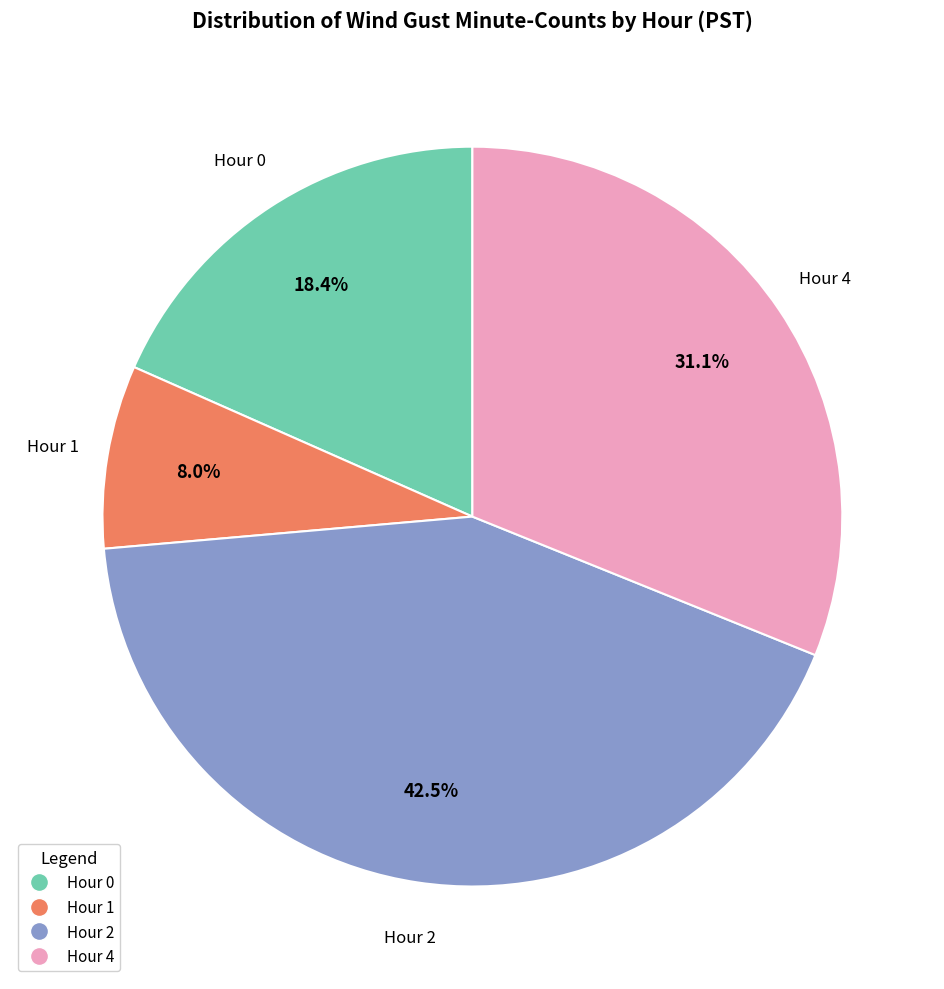

To the nearest percent, what is the difference between the largest and smallest slice percentages?

34%